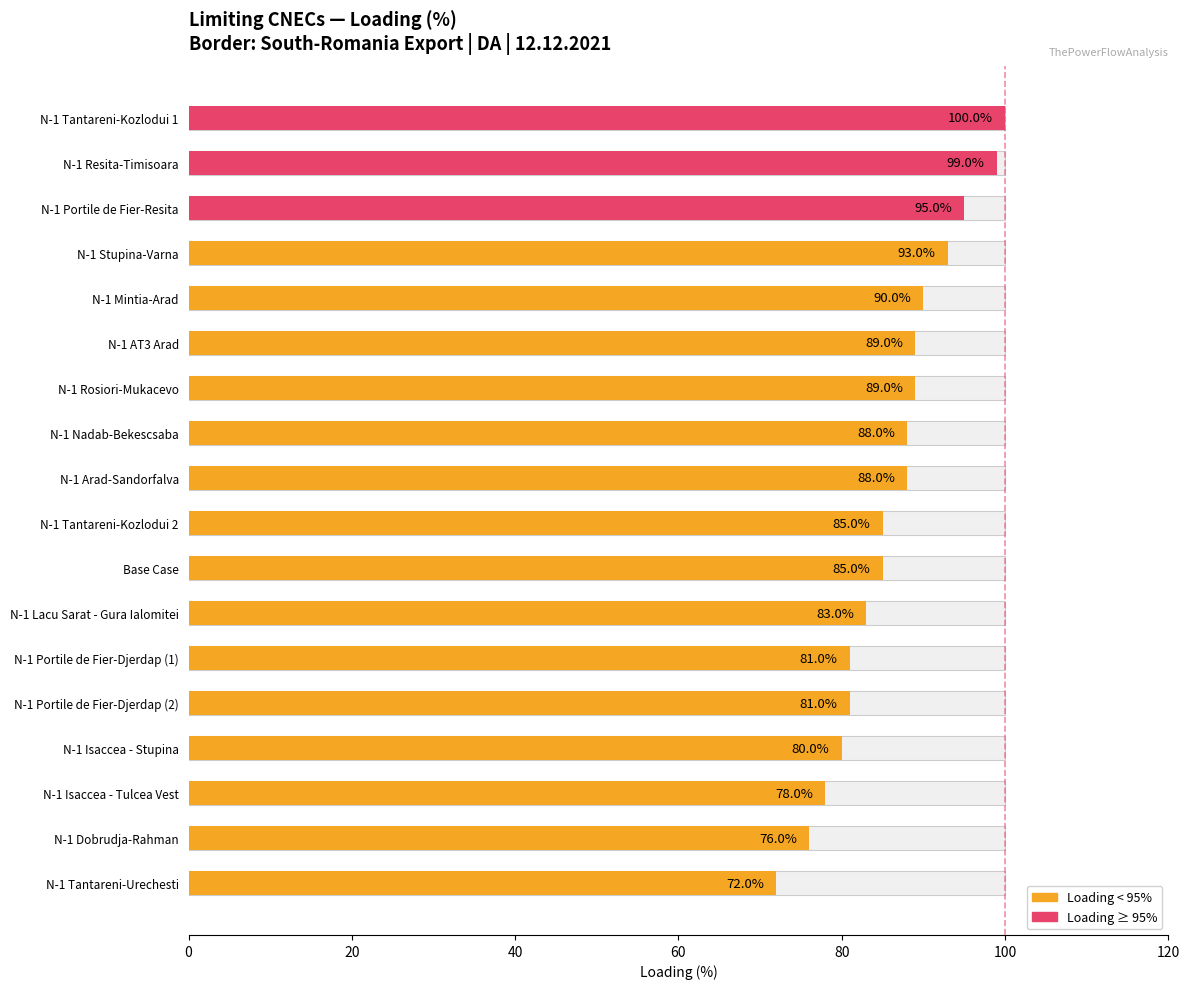

What is the difference between the second highest and second lowest values?

23